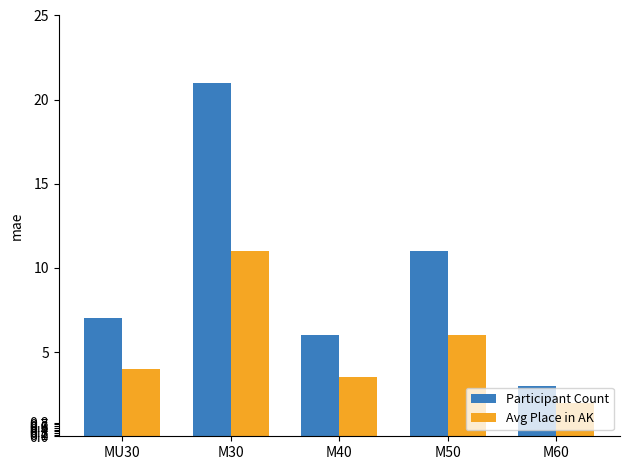

What is the approximate value of Avg Place in AK at MU30?

4.0